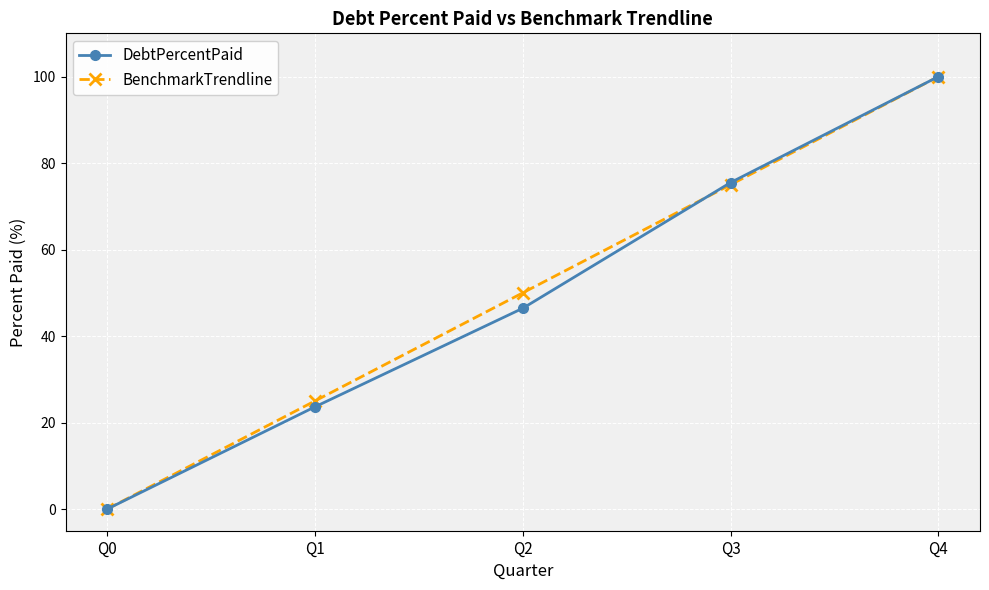

Reading right to left, what are all the values shown in this chart?

DebtPercentPaid: 100.0	75.5	46.4	23.6	0.0
BenchmarkTrendline: 100.0	75.0	50.0	25.0	0.0